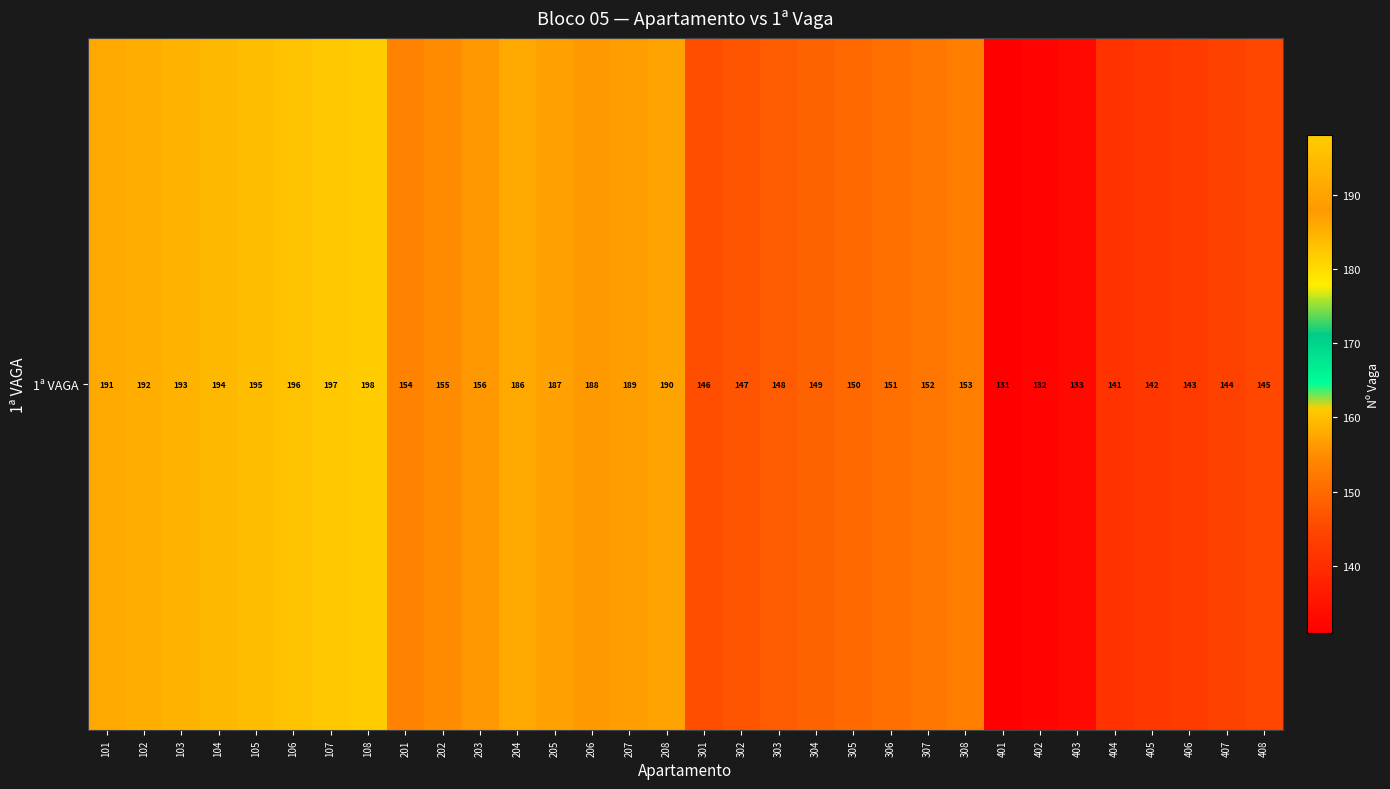

What is the change in value from 201 to 402?

-22